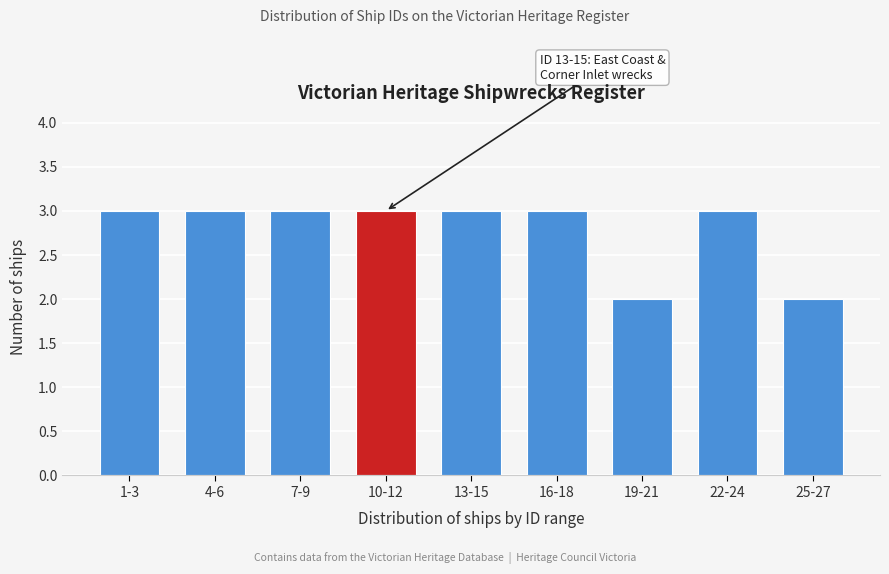

Reading left to right, what are all the values shown in this chart?

1-3=3	4-6=3	7-9=3	10-12=3	13-15=3	16-18=3	19-21=2	22-24=3	25-27=2